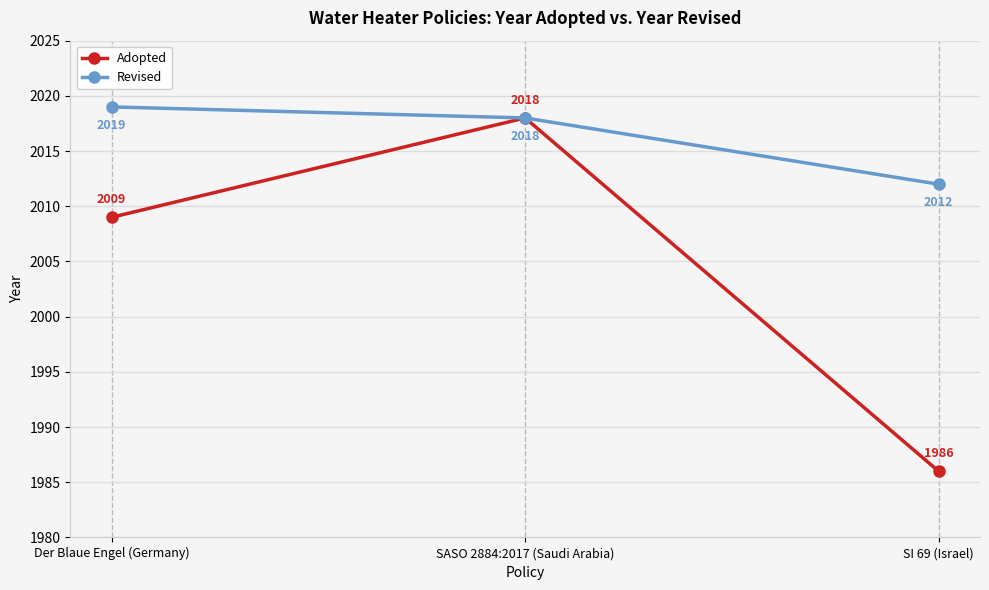

Count the Adopted values in the range 1986 to 2018.

3